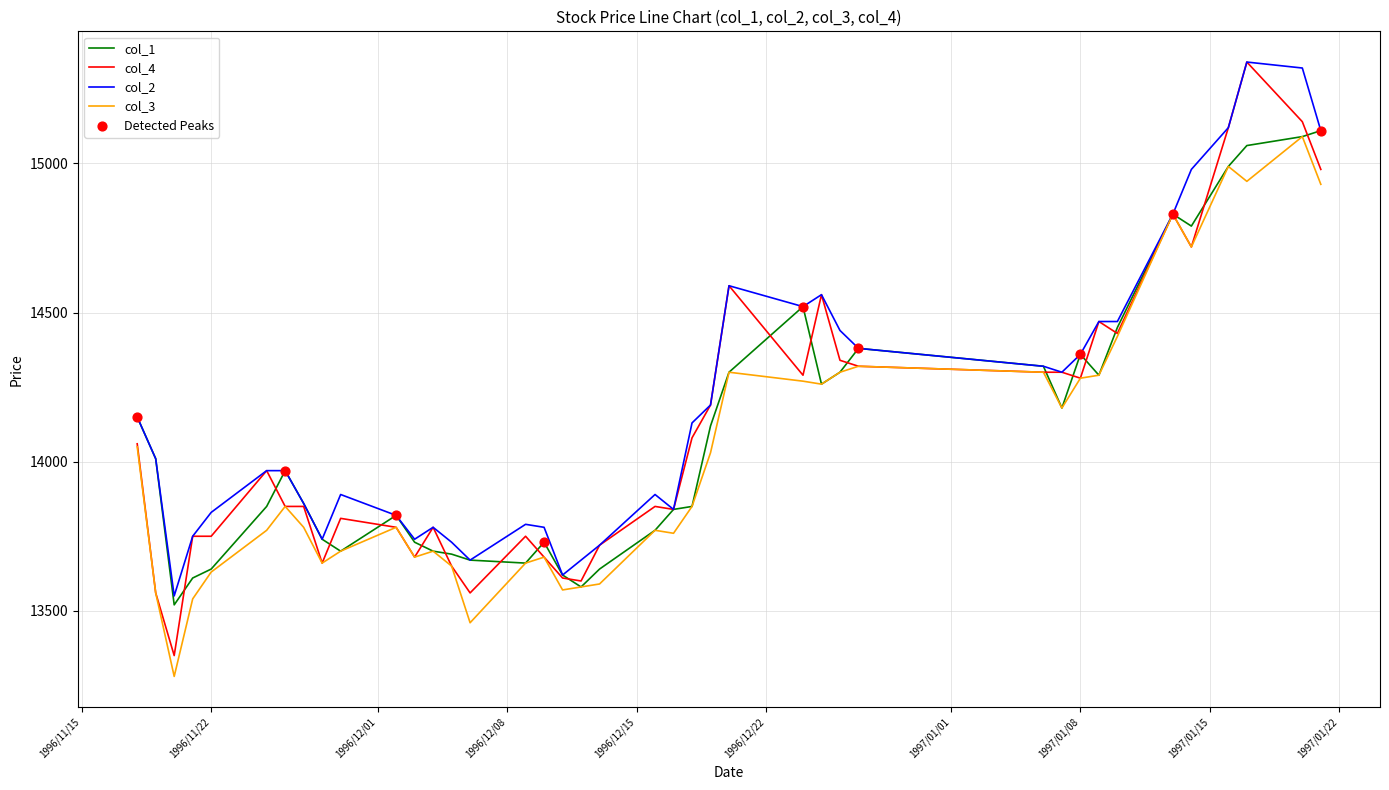

What is the maximum value shown in the chart?

15340